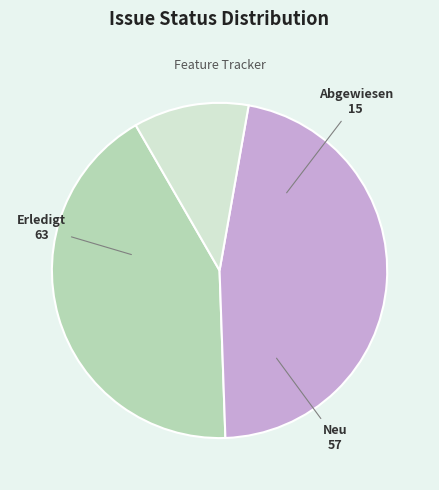

How many slices are in this pie chart?

3